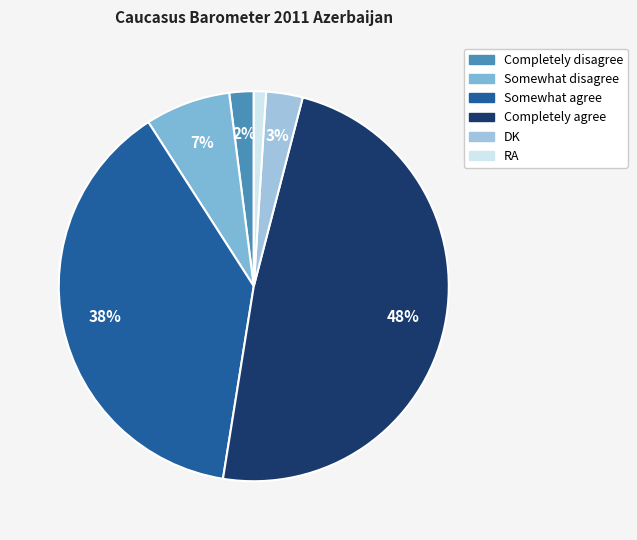

True or false: Completely disagree accounts for 2% of the total.

True